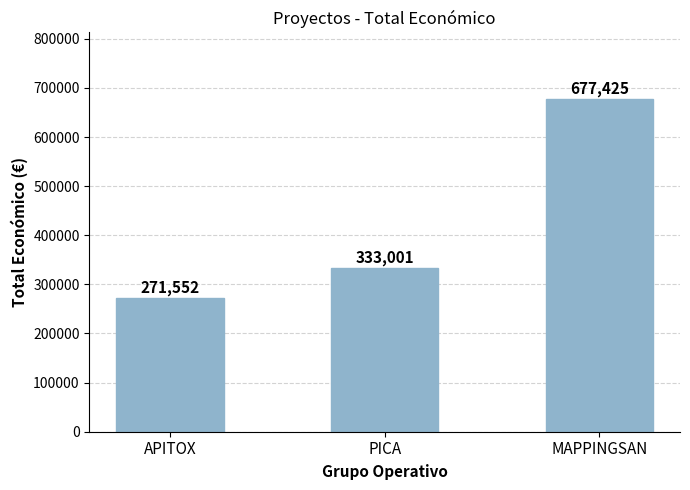

Count the values in the range 271552 to 677425.

3